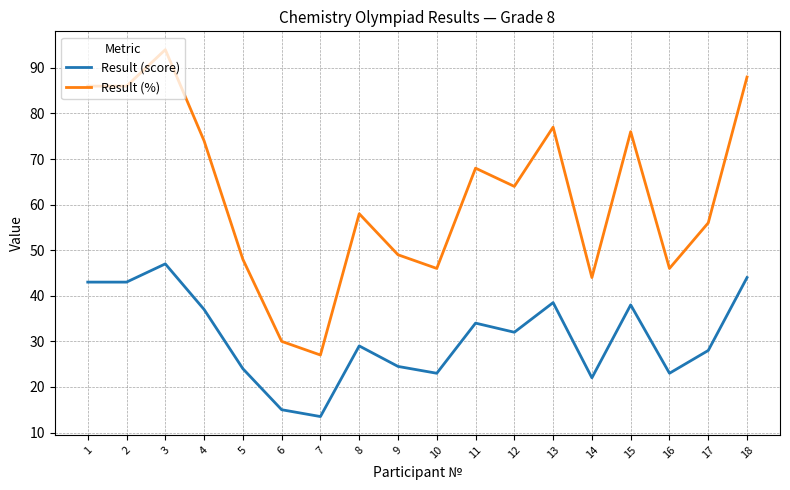

What is the spread (max minus min) of values at 10?

23.0